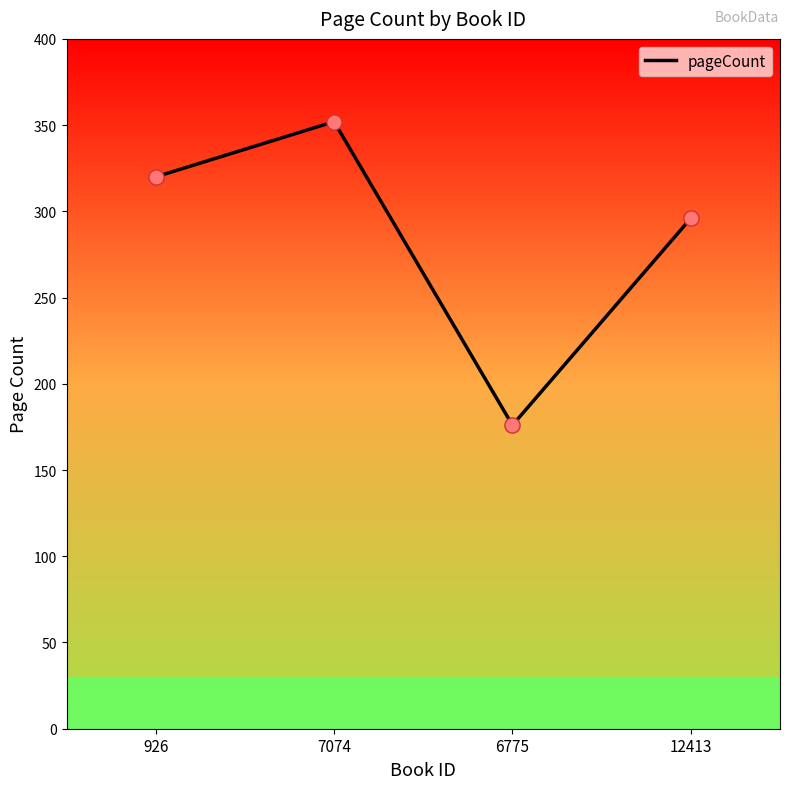

Which has a higher value, 926 or 6775?

926